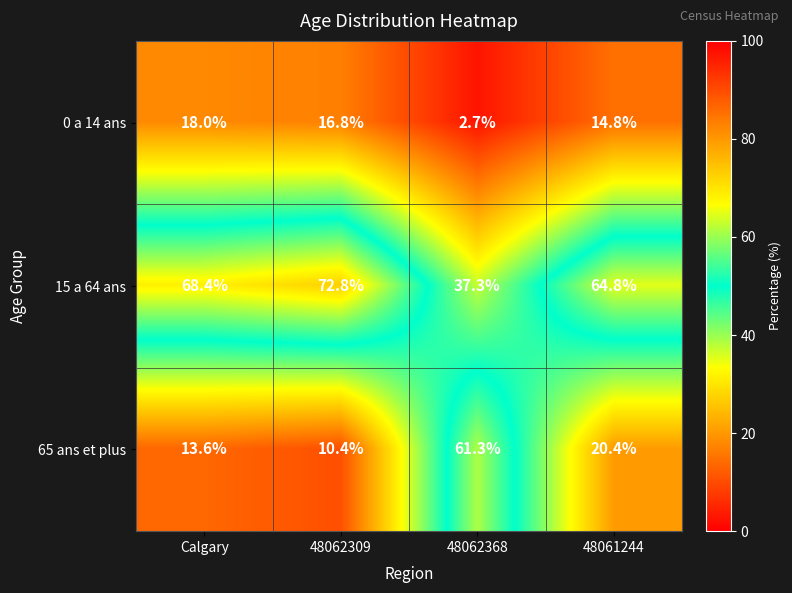

True or false: 0 a 14 ans has a value of 25.3 at 48061244.

False